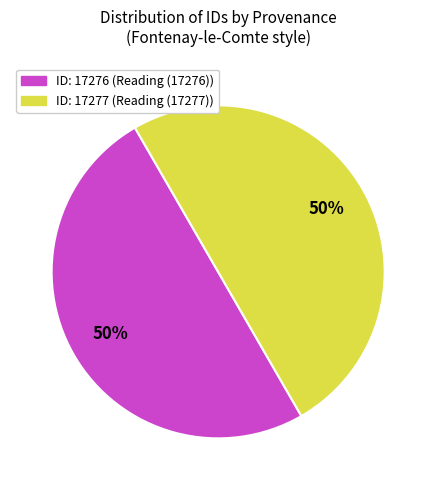

True or false: ID: 17276 (Reading (17276)) accounts for 40% of the total.

False